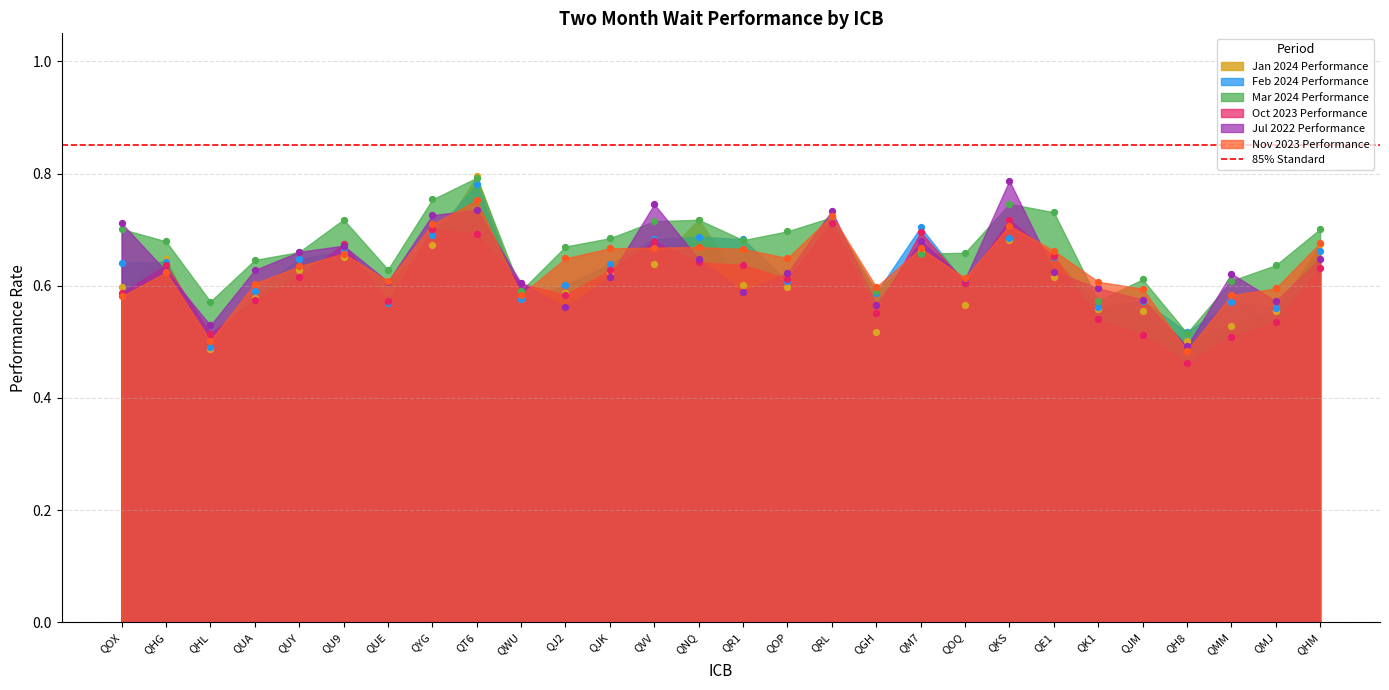

Which series has the largest Y range (max minus min)?

Jan 2024 Performance